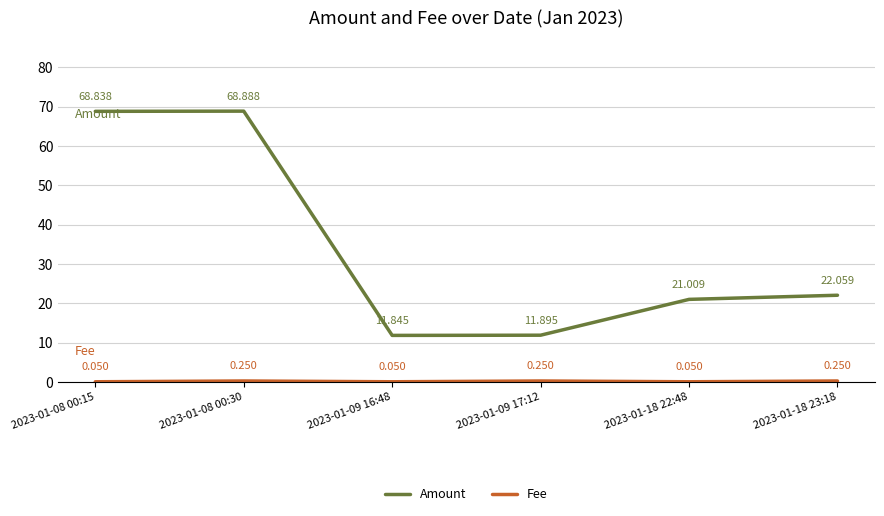

At how many categories does at least one series exceed 56?

2